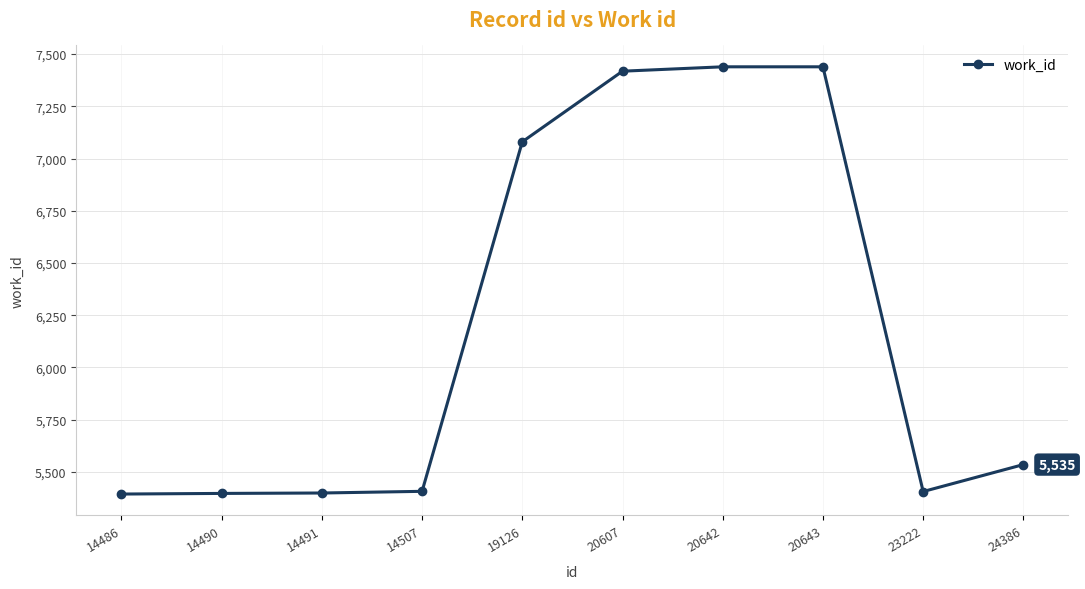

The value at 19126 is 10690. True or false?

False